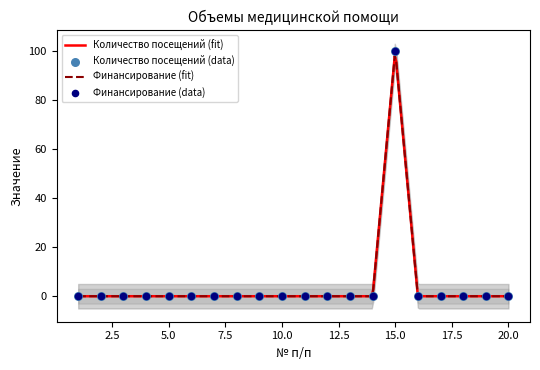

Which series has the largest total across all categories?

Количество посещений